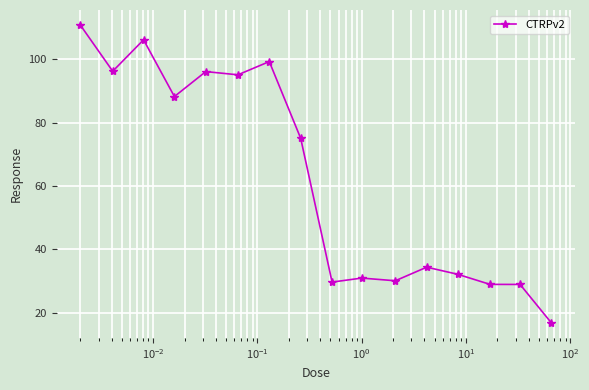

What is the average value?

62.5